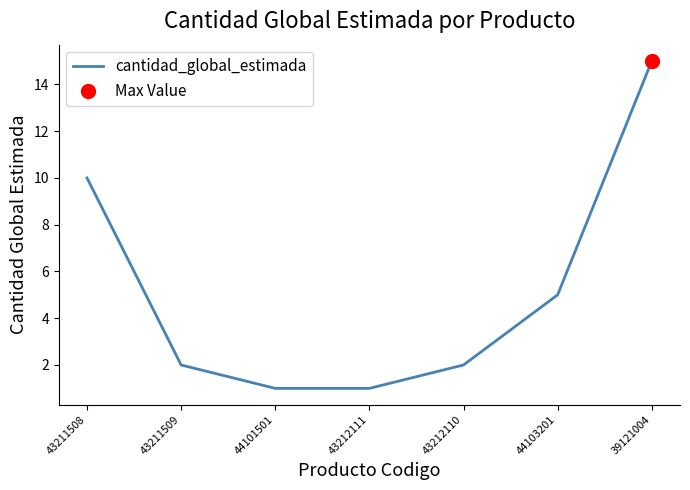

Rank the categories by value from highest to lowest.

39121004, 43211508, 44103201, 43211509, 43212110, 44101501, 43212111